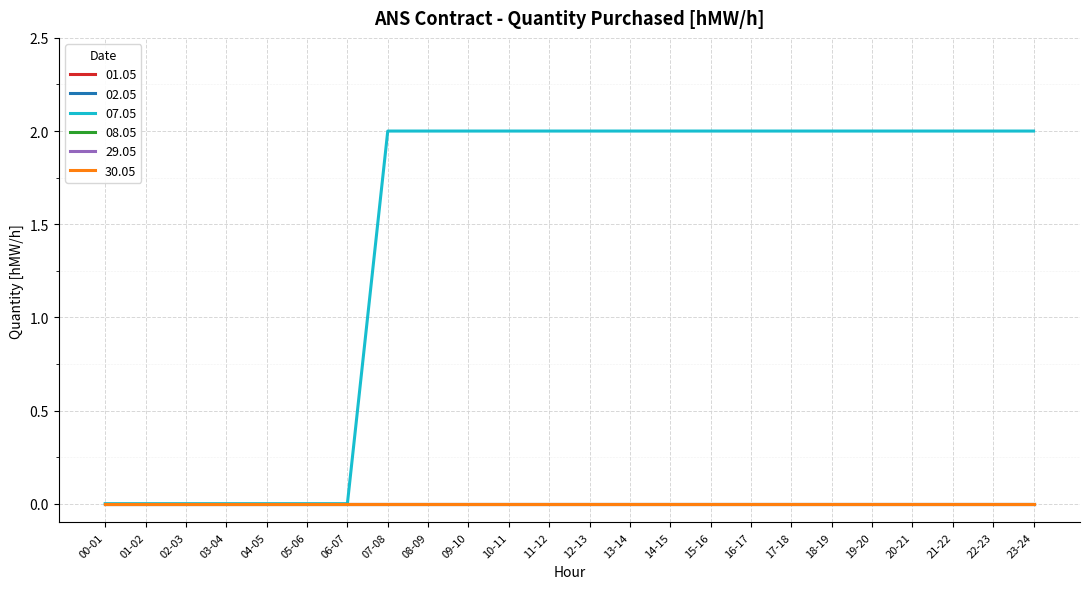

What is the total value across all series at 22-23?

2